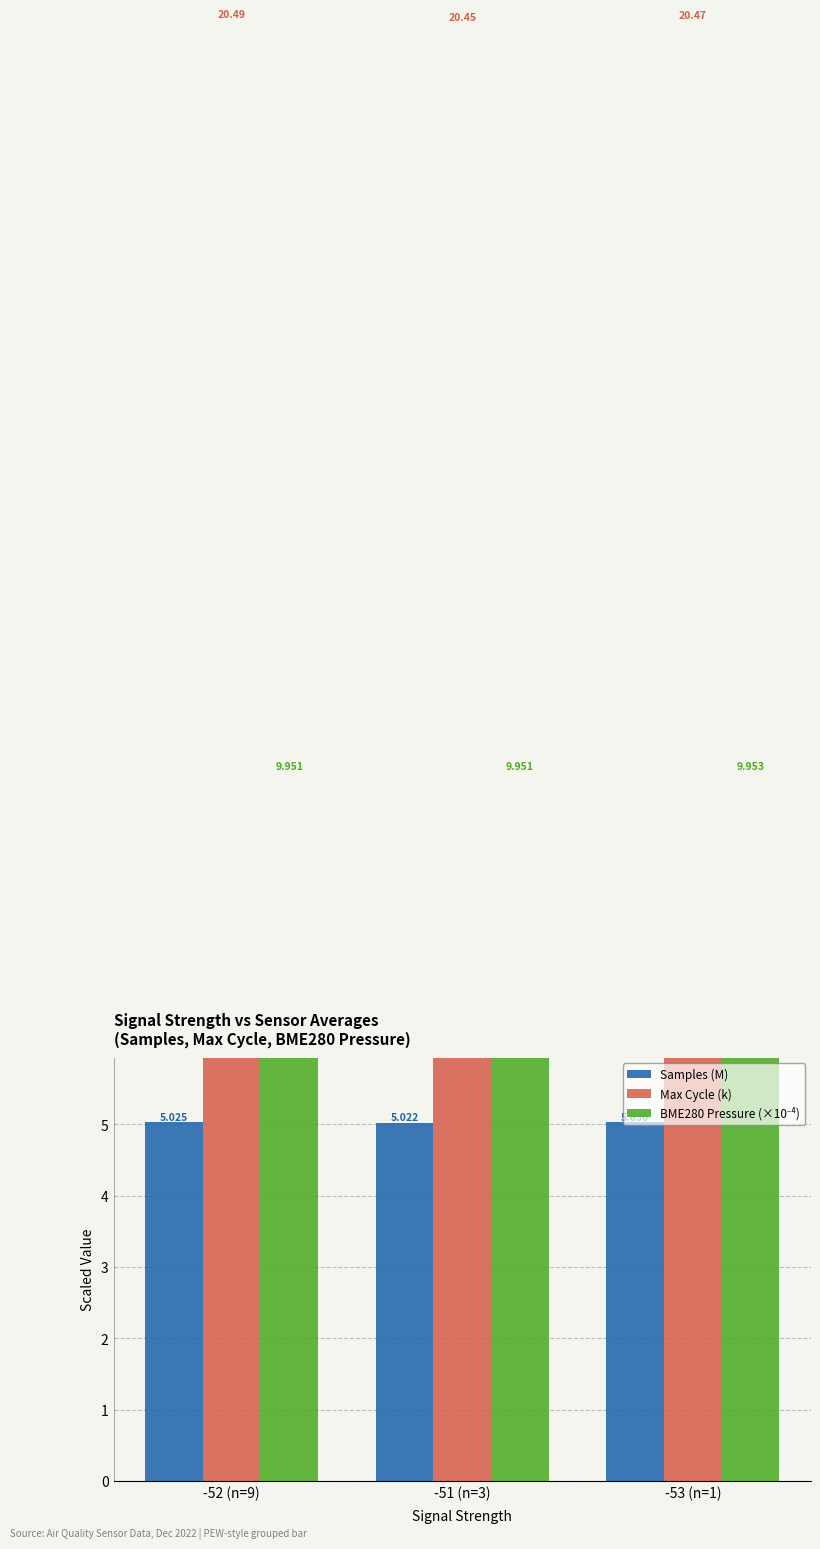

What is the total value across all series at -51 (n=3)?

35.4